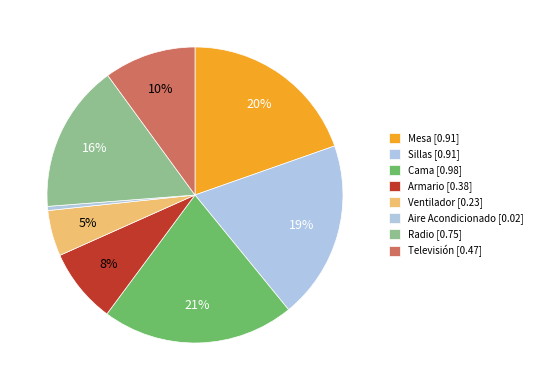

What is the smallest slice in the pie chart?

Aire Acondicionado